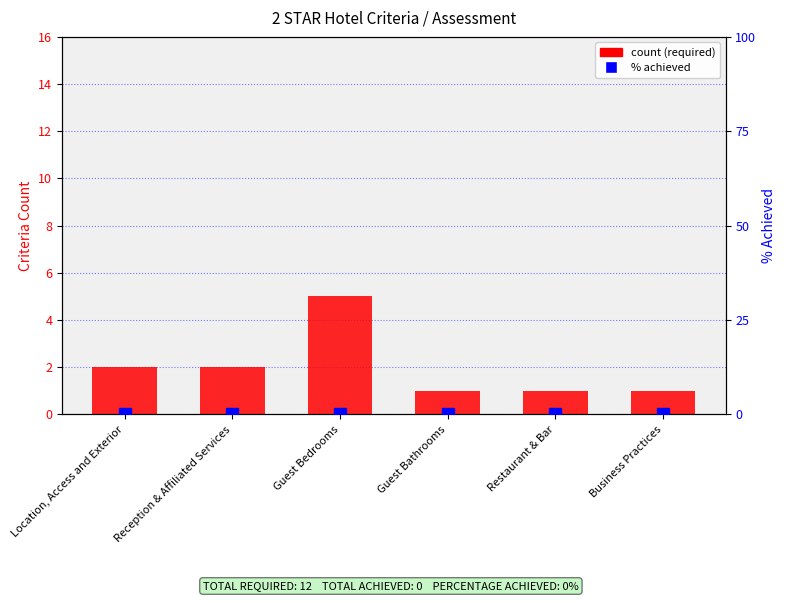

What is the value of the 5th bar from the left?

1